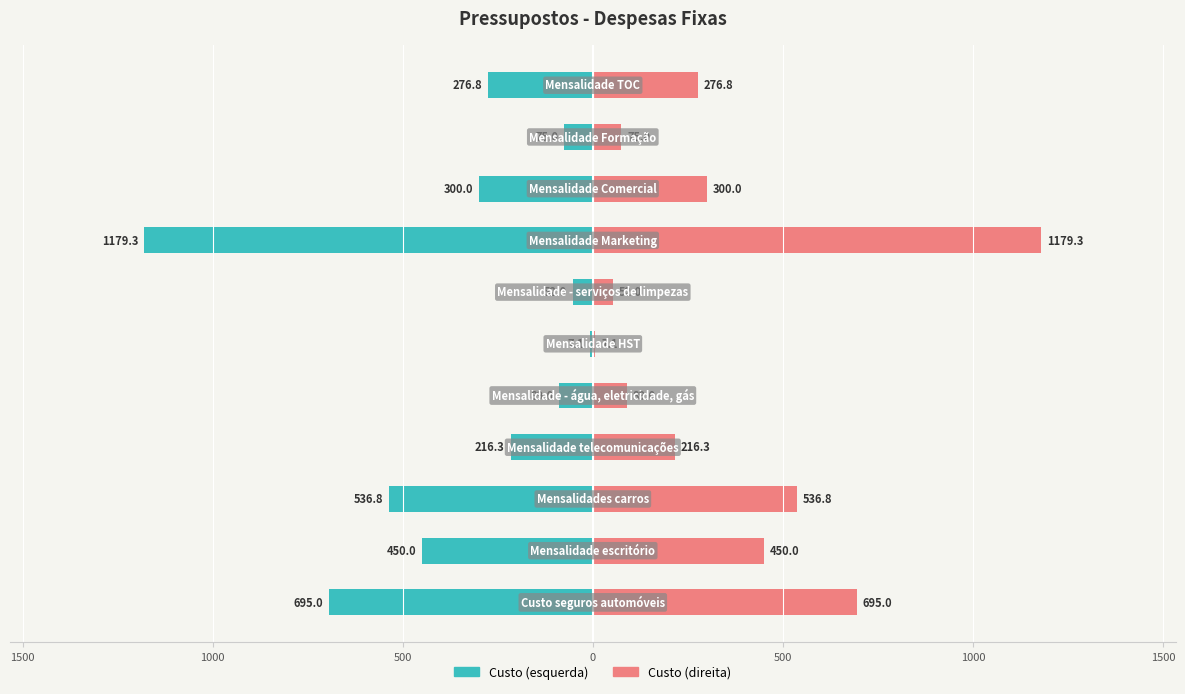

How many bars are there in each group?

2